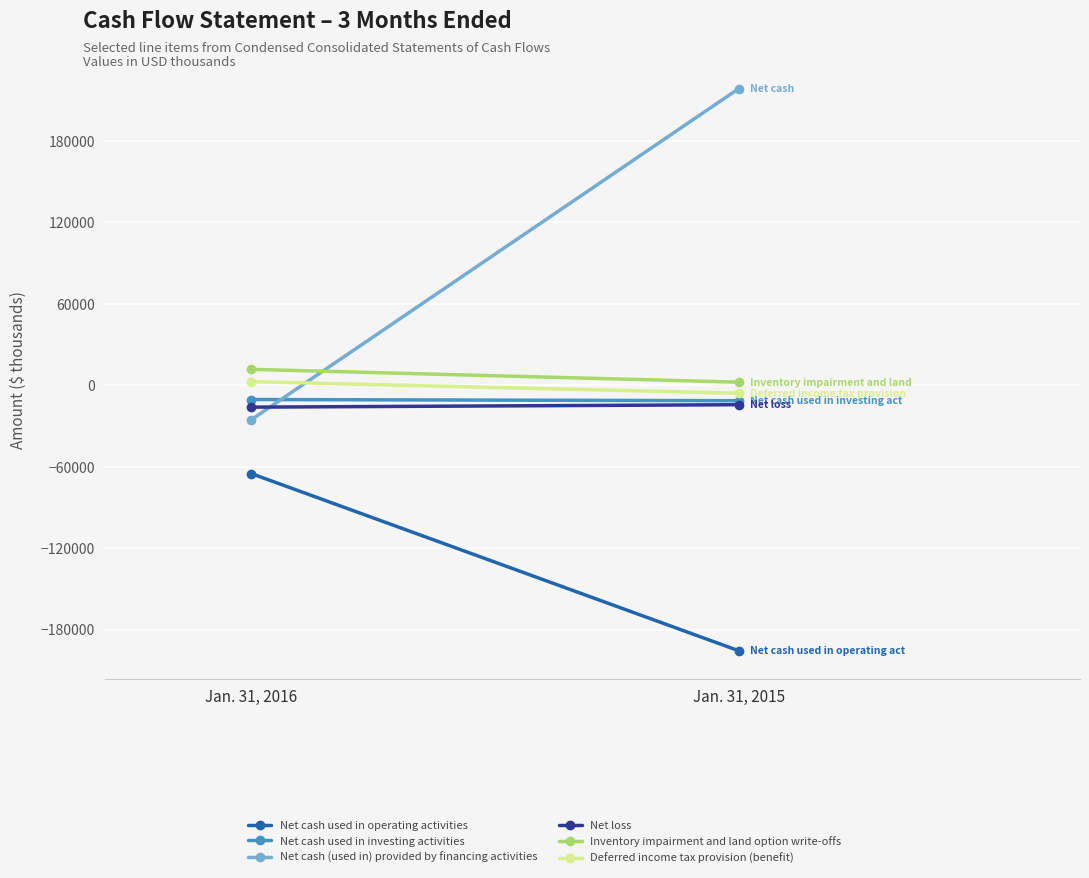

Which series has the widest spread of values?

Net cash (used in) provided by financing activities